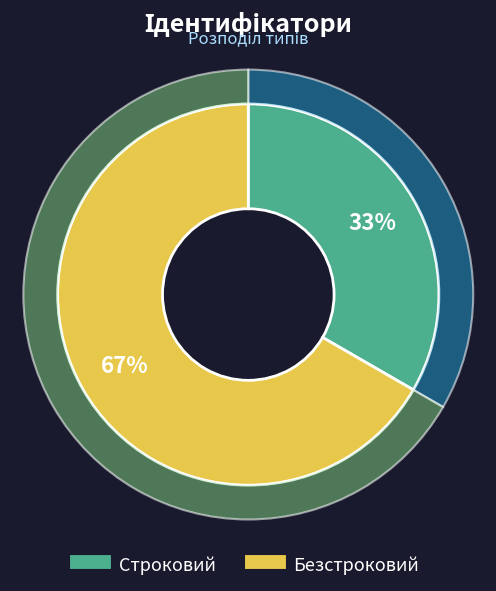

Which slice represents more than half of the pie?

Безстроковий